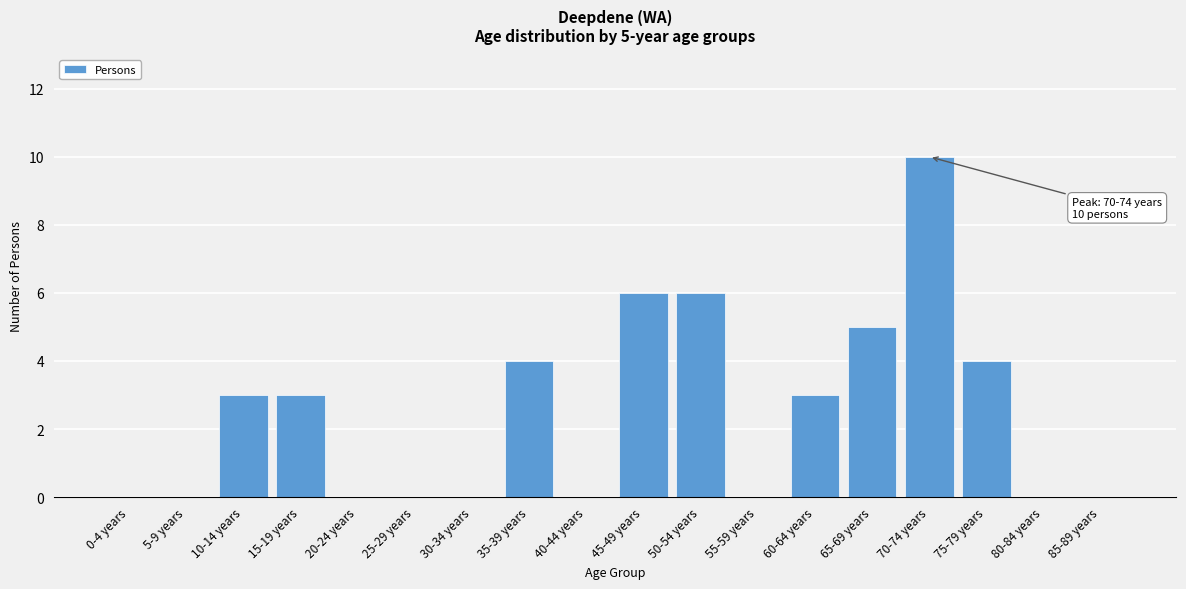

Reading left to right, transcribe all the data shown in this chart.

0-4 years=0	5-9 years=0	10-14 years=3	15-19 years=3	20-24 years=0	25-29 years=0	30-34 years=0	35-39 years=4	40-44 years=0	45-49 years=6	50-54 years=6	55-59 years=0	60-64 years=3	65-69 years=5	70-74 years=10	75-79 years=4	80-84 years=0	85-89 years=0